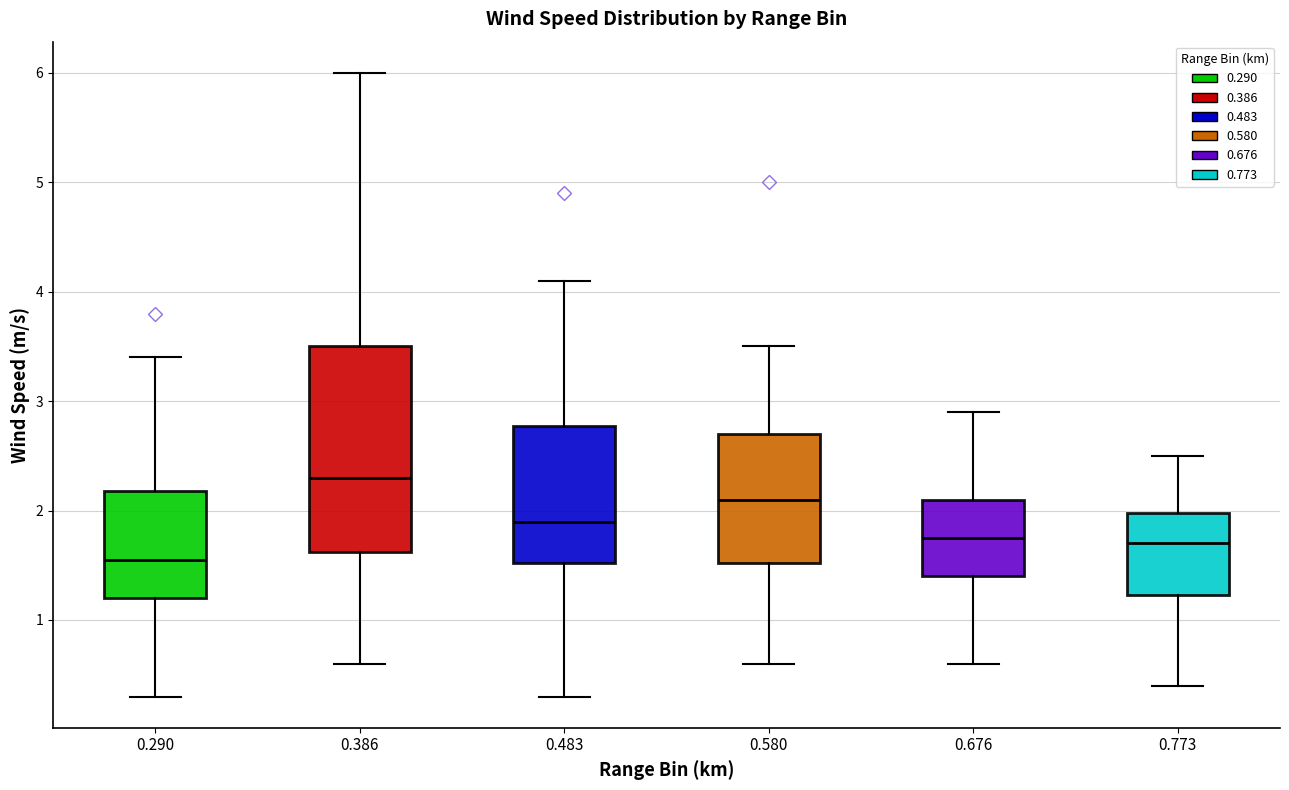

Which box's median line is the lowest?

0.290